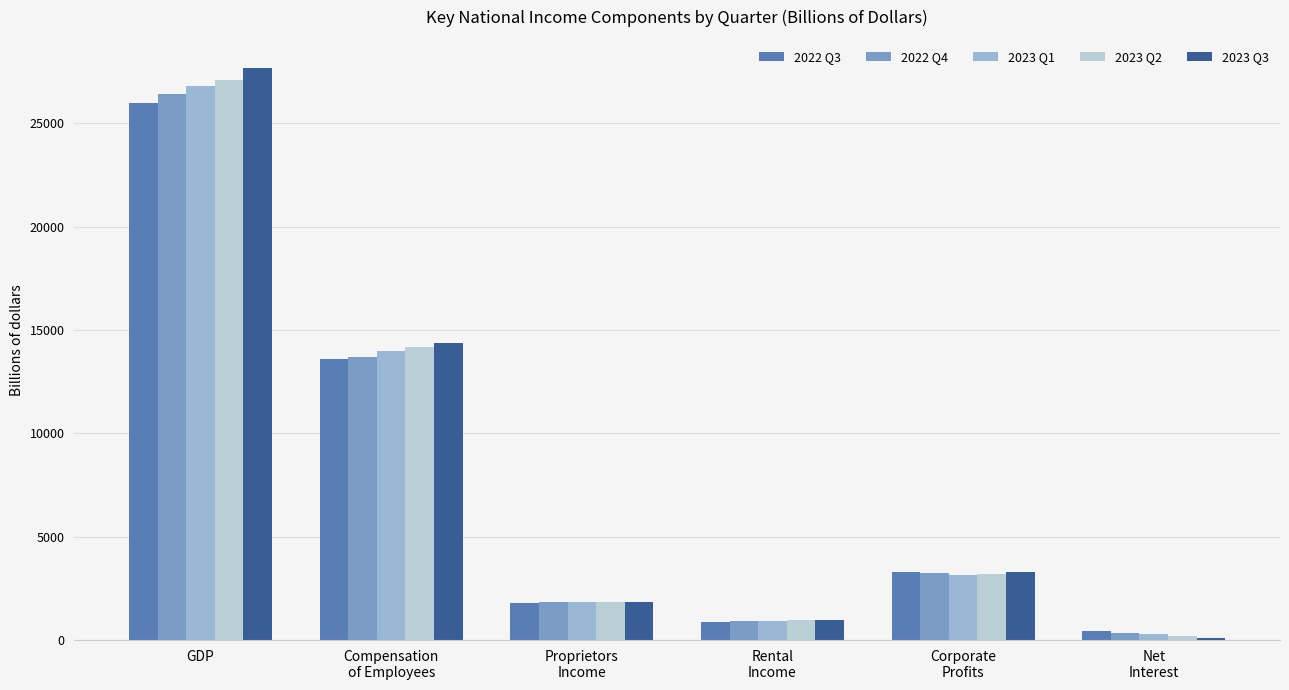

At GDP, list the series in order from largest to smallest.

2023 Q3, 2023 Q2, 2023 Q1, 2022 Q4, 2022 Q3